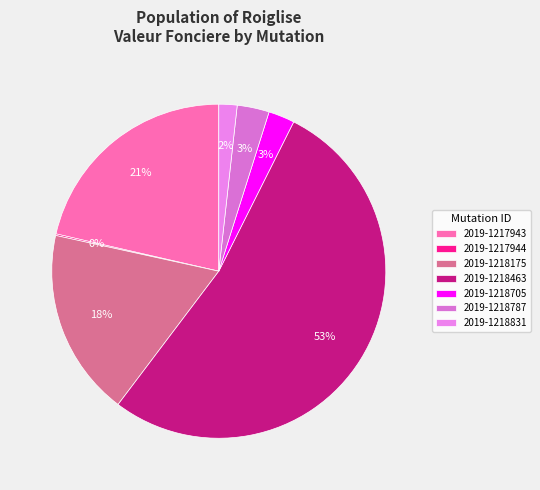

Rank the categories by value from highest to lowest.

2019-1218463, 2019-1217943, 2019-1218175, 2019-1218787, 2019-1218705, 2019-1218831, 2019-1217944